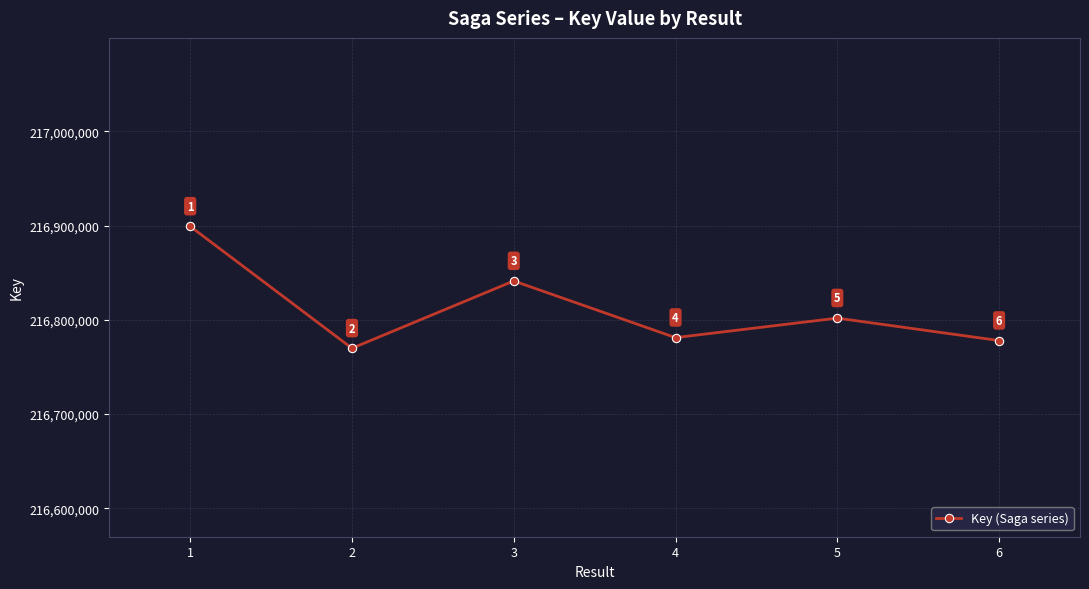

Rank the categories by value from highest to lowest.

1, 3, 5, 4, 6, 2